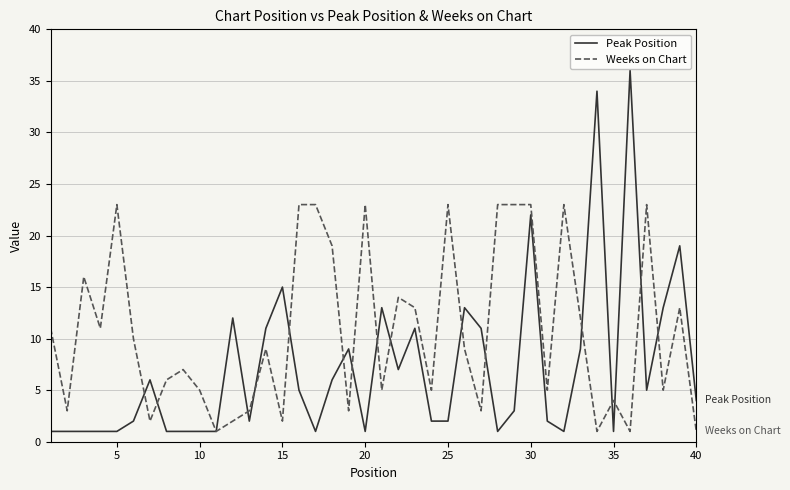

Which series has the widest spread of values?

Peak Position